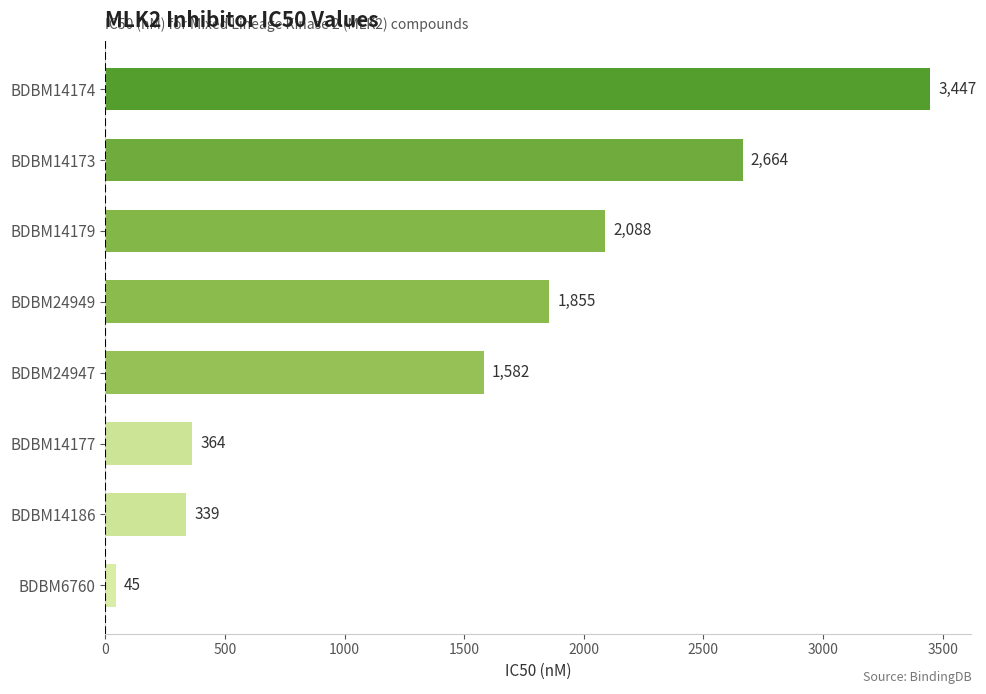

List the labels in order of value, smallest first.

BDBM6760, BDBM14186, BDBM14177, BDBM24947, BDBM24949, BDBM14179, BDBM14173, BDBM14174